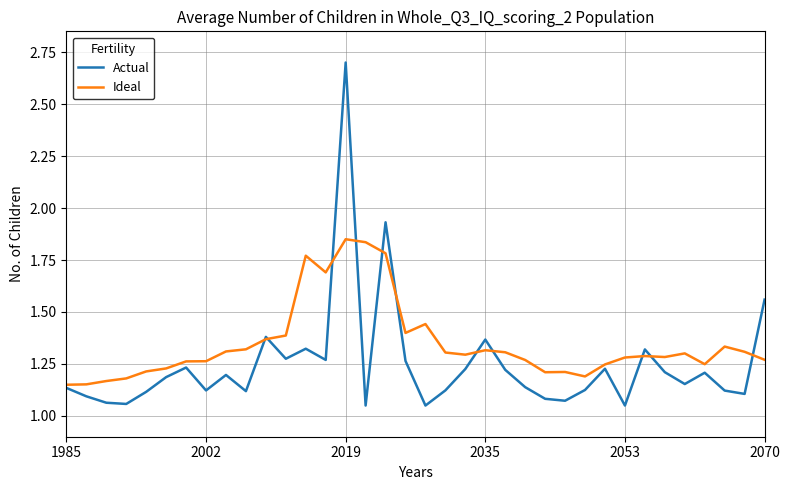

Rank the series by their average value, from highest to lowest.

Ideal, Actual